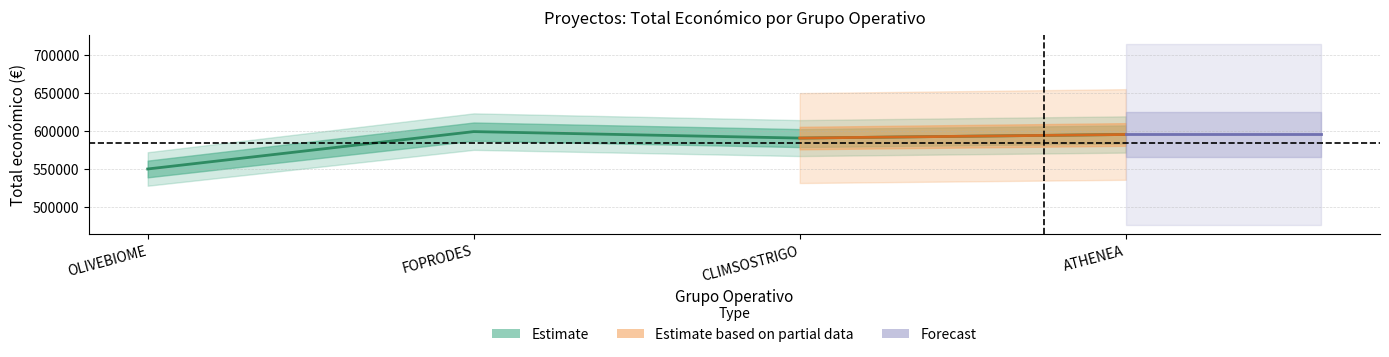

Does the chart have visible grid lines?

Yes